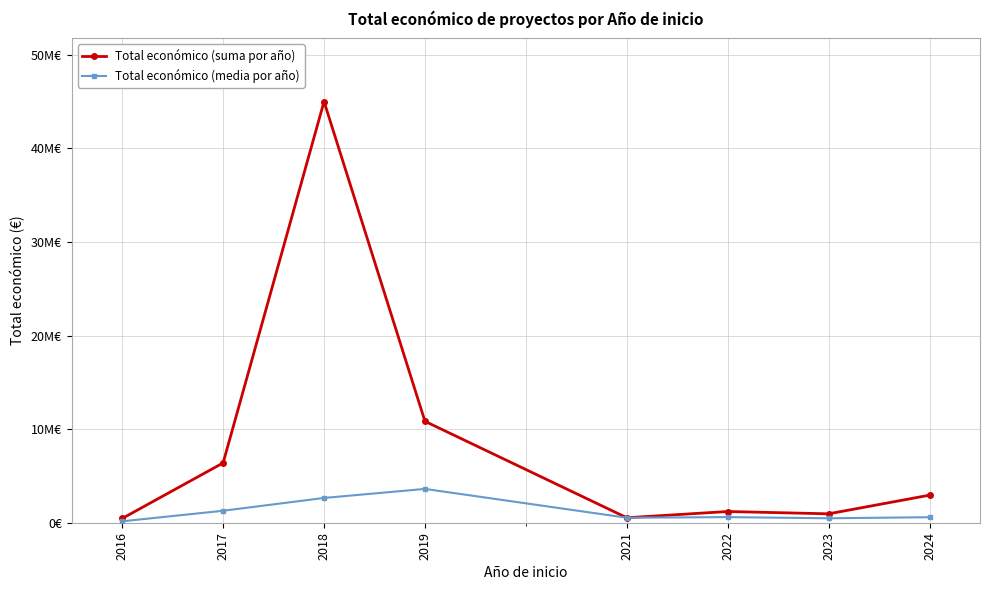

Which has a higher value, 2022 or 2021?

2022